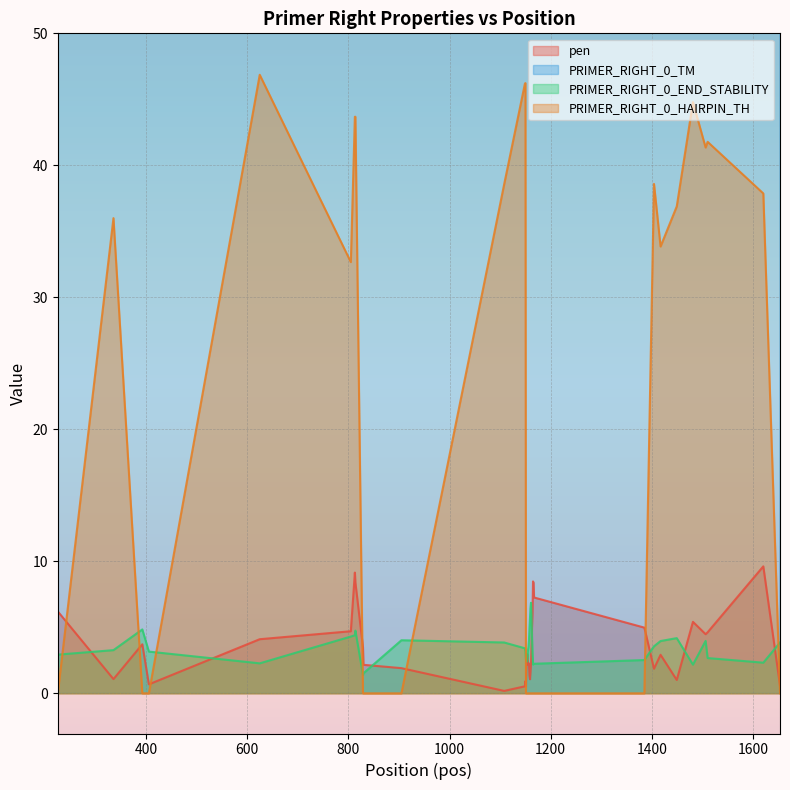

What is the highest value of the pen series?

9.6